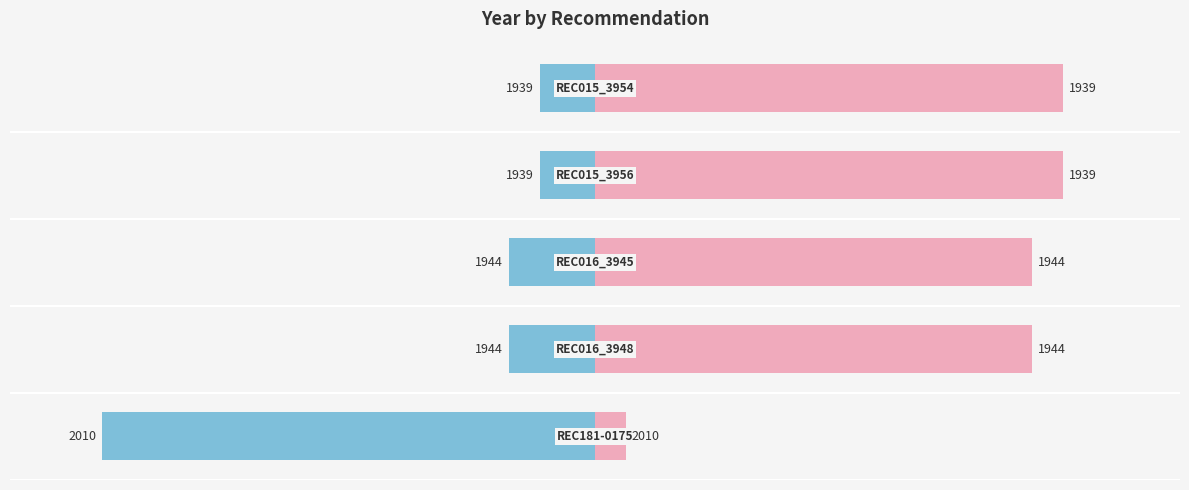

The Left (Year offset) series shows -2 at 0. True or false?

False